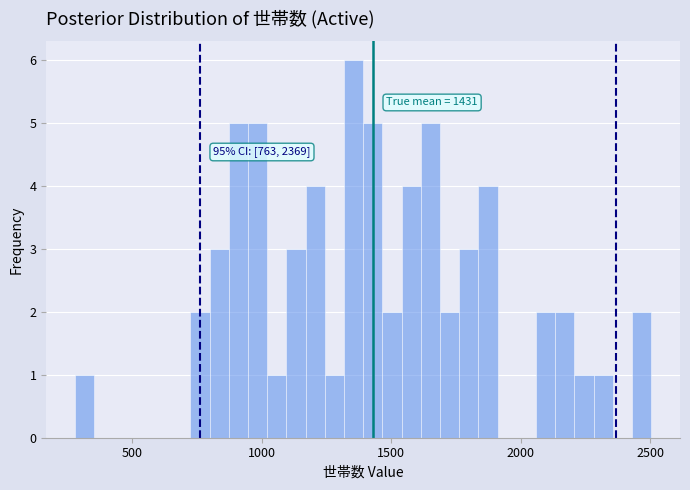

Around what value on the x-axis is the tallest bar? Give the approximate position of its centre, as read against the axis.

1350